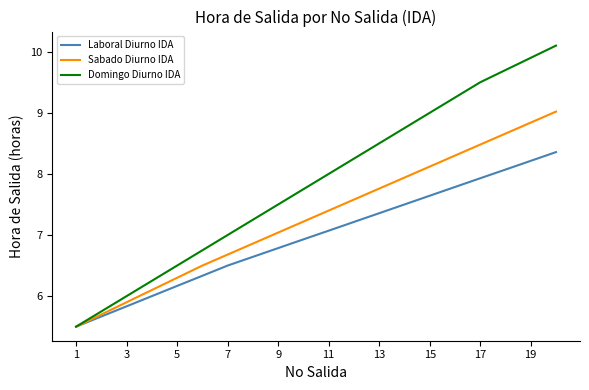

What is the maximum value for Domingo Diurno IDA?

10.1